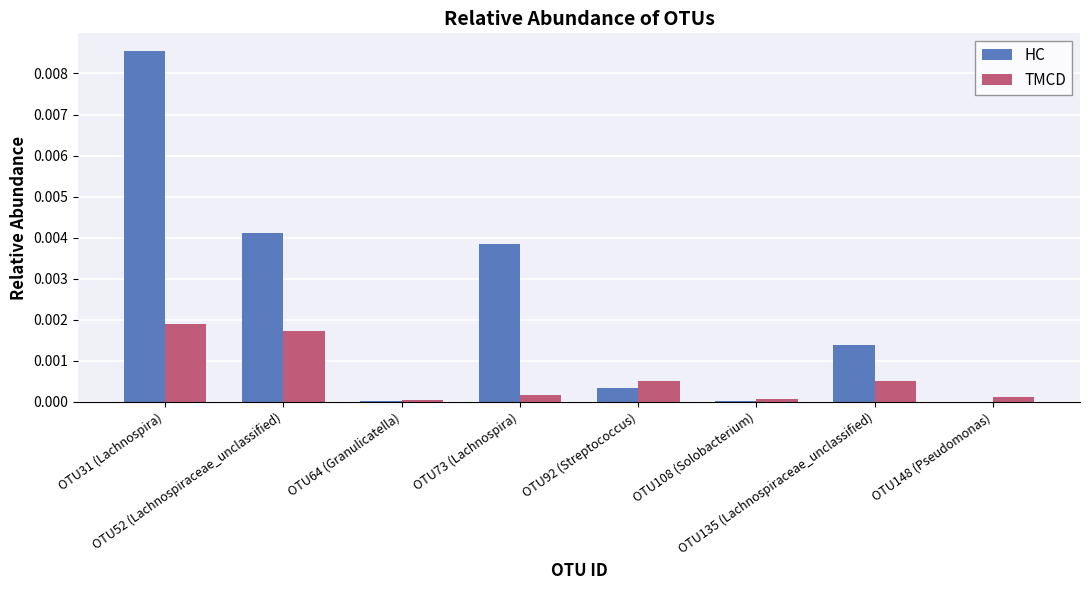

Are the bars horizontal?

No